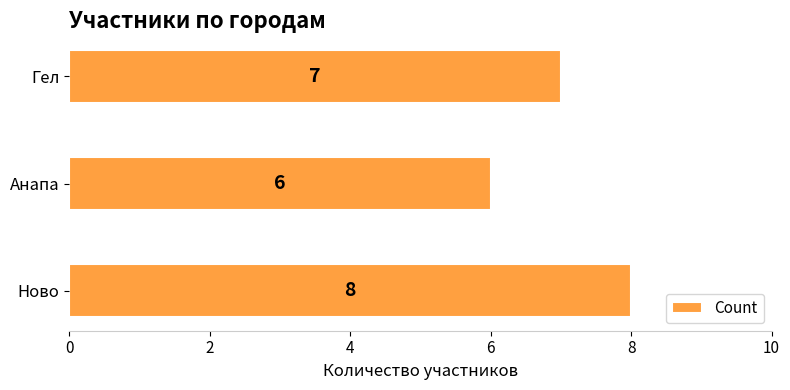

What is the sum of all values?

21